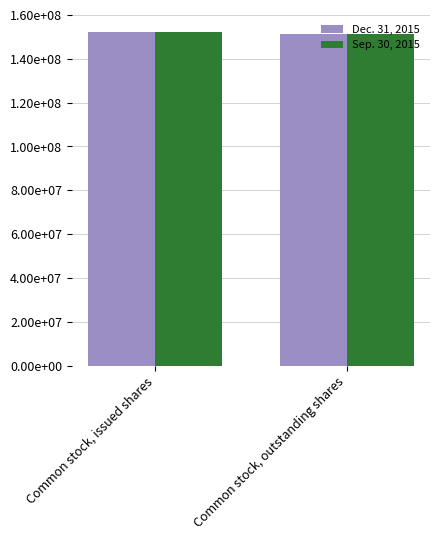

What are all the series names shown in the legend?

Dec. 31, 2015, Sep. 30, 2015